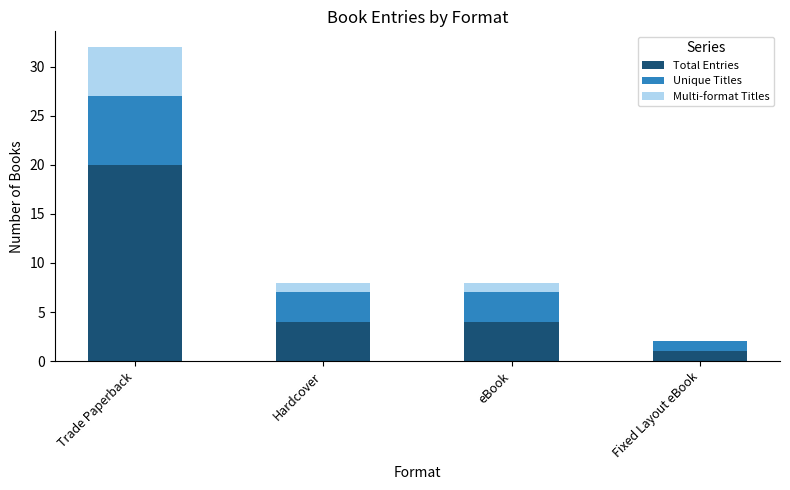

Reading left to right, what are the values for Total Entries?

Trade Paperback=20	Hardcover=4	eBook=4	Fixed Layout eBook=1